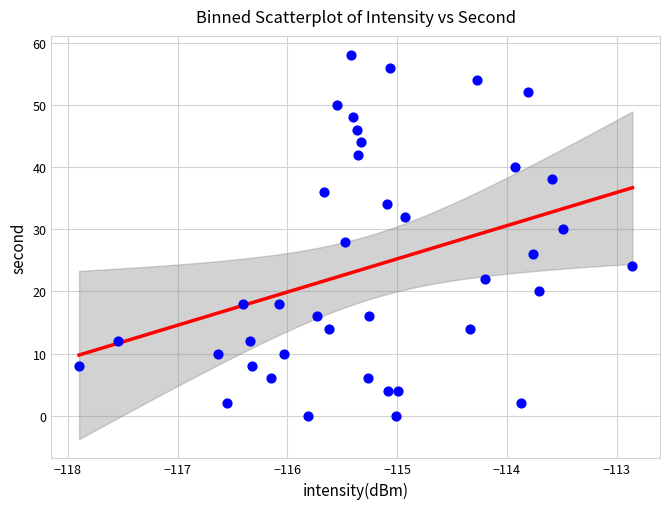

What is the range of Y values (max minus min)?

58